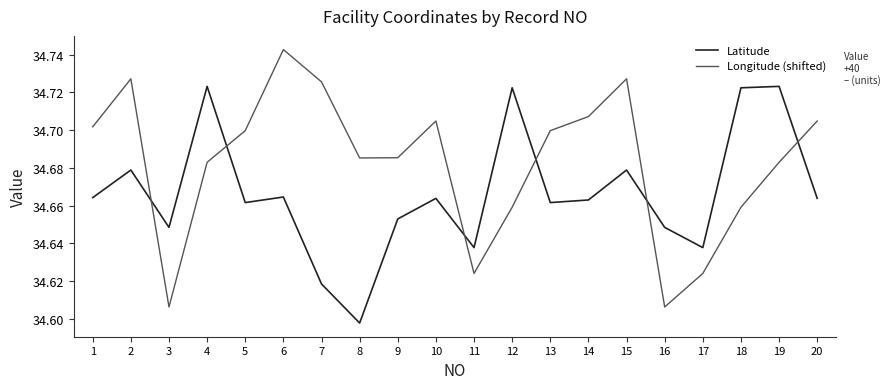

After their last crossing, which series has the higher values: Latitude or Longitude (shifted)?

Longitude (shifted)